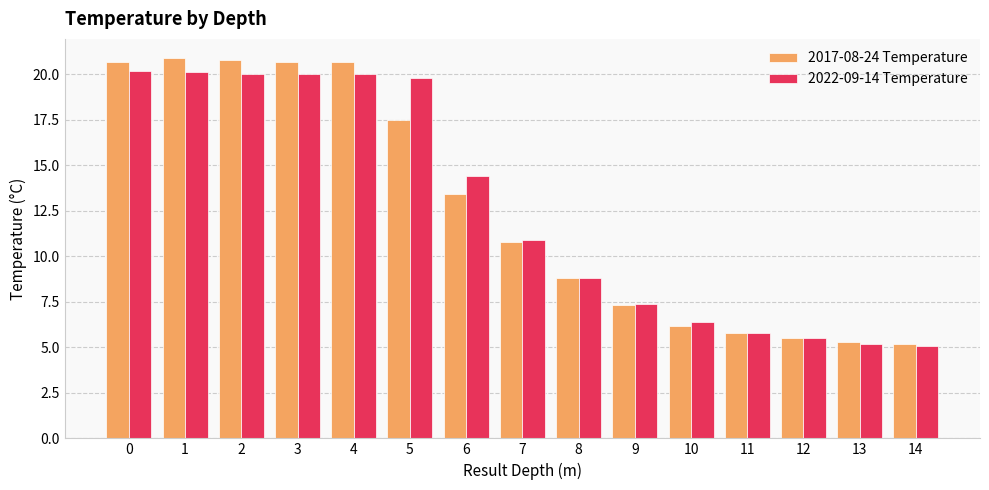

Which series changed the most between 1 and 10?

2017-08-24 Temperature